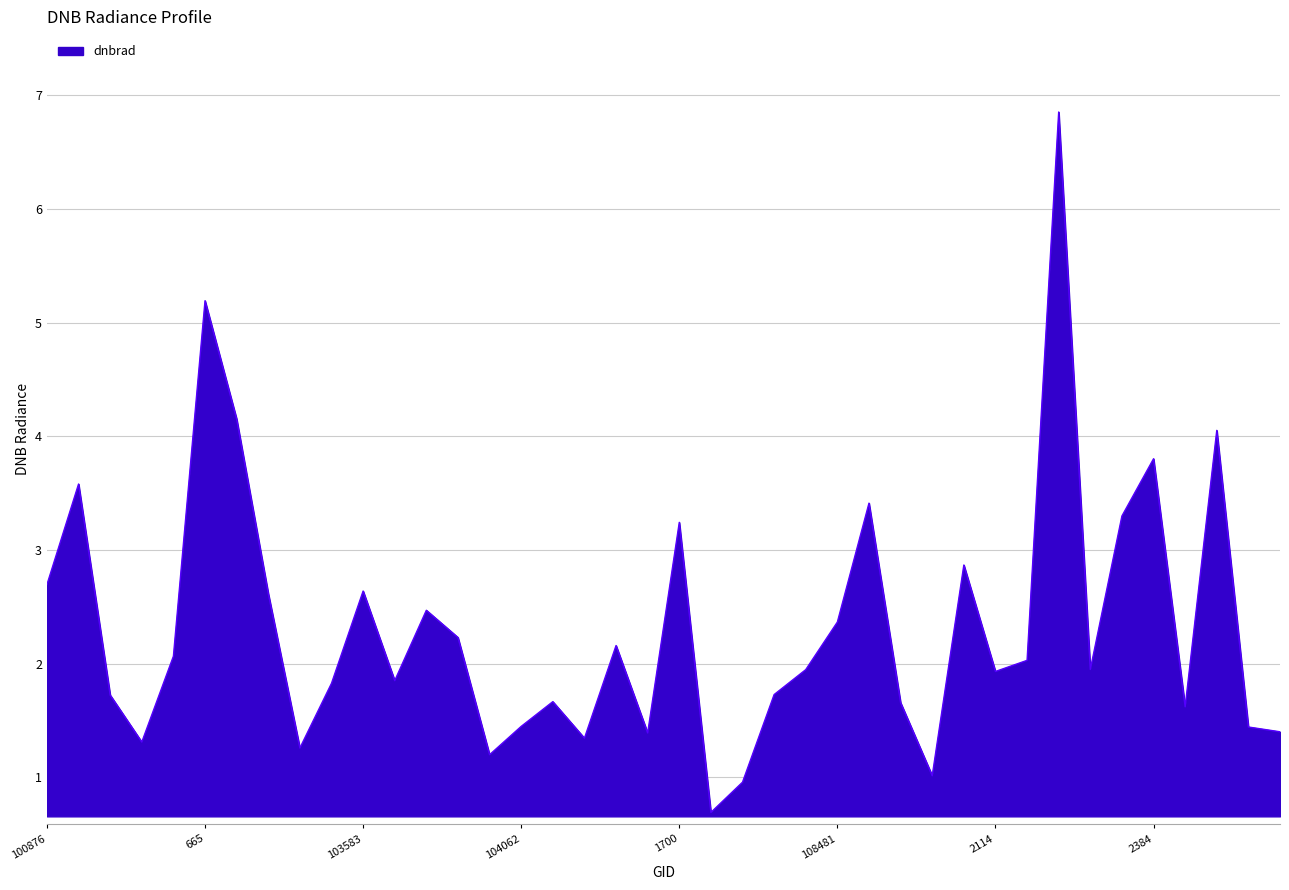

What is the greatest value displayed?

6.9